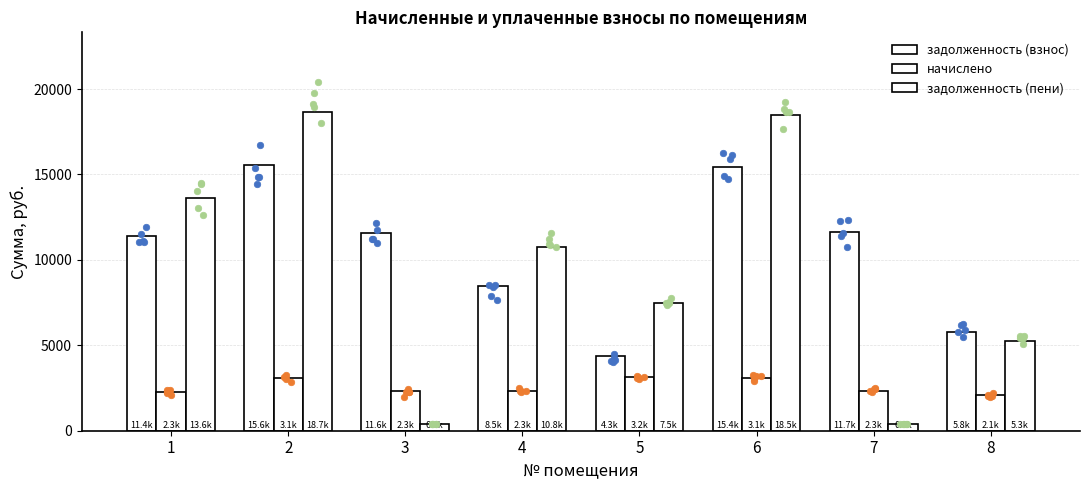

Which series reaches the minimum Y coordinate?

задолженность (пени)